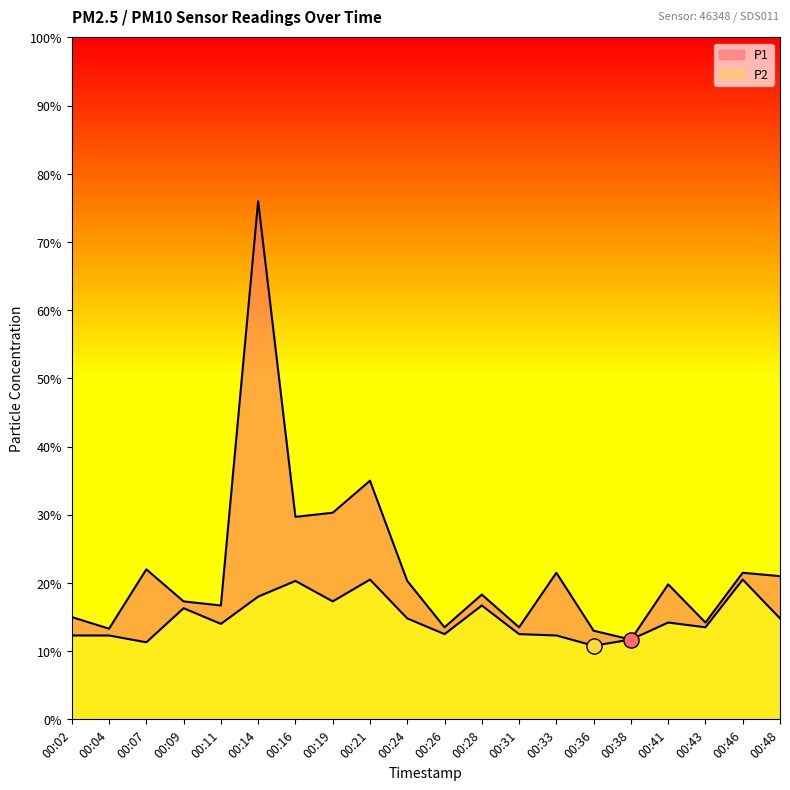

At how many categories does at least one series exceed 3?

3